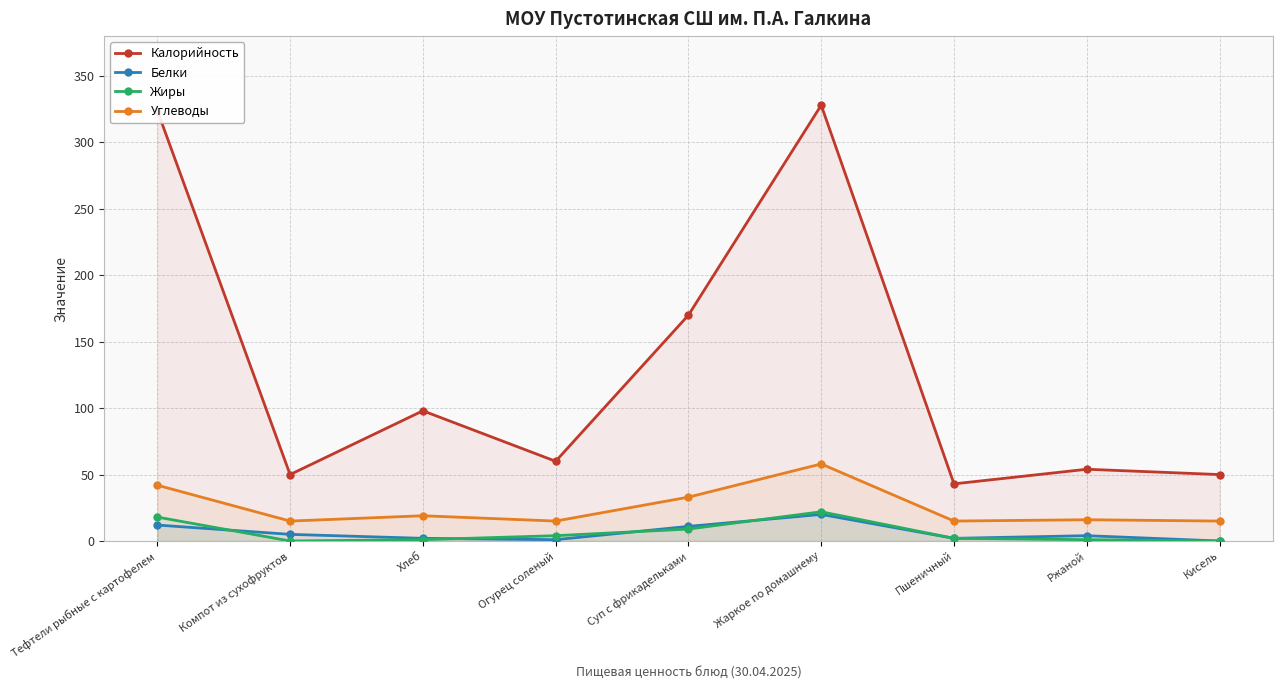

Which series changed the most between Компот из сухофруктов and Хлеб?

Калорийность